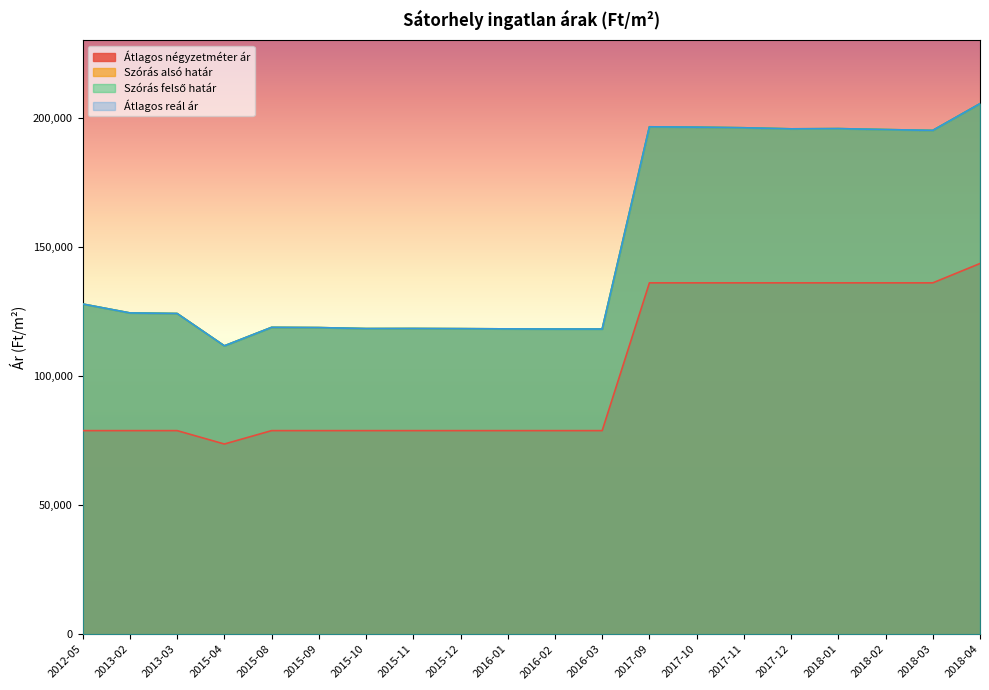

What is the difference between the second highest and second lowest values in the Szórás alsó határ series?

78419